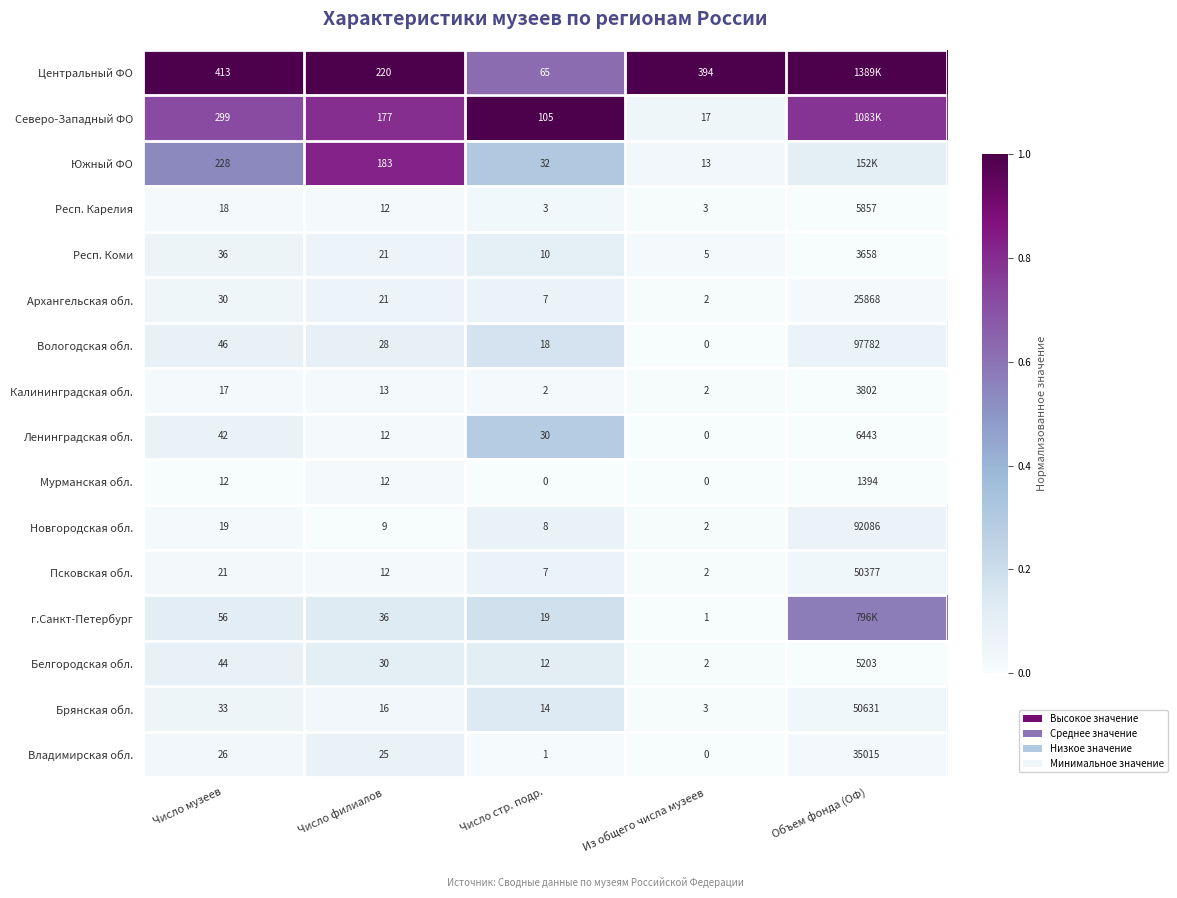

Which category has the highest value in the Новгородская обл. series?

Объем фонда (ОФ)